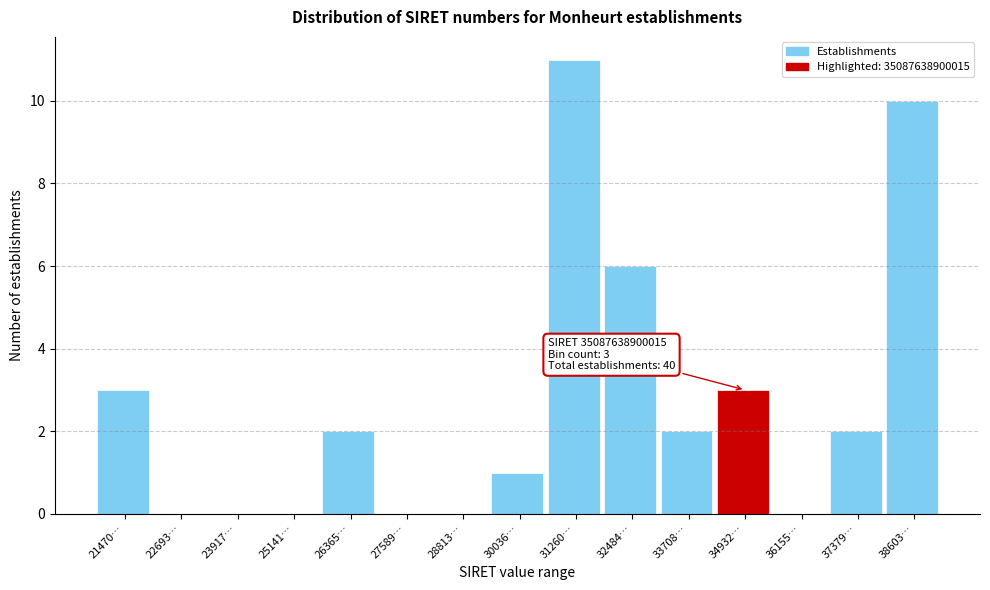

Reading left to right, transcribe all the data shown in this chart.

21470…=3	22693…=0	23917…=0	25141…=0	26365…=2	27589…=0	28813…=0	30036…=1	31260…=11	32484…=6	33708…=2	34932…=3	36155…=0	37379…=2	38603…=10